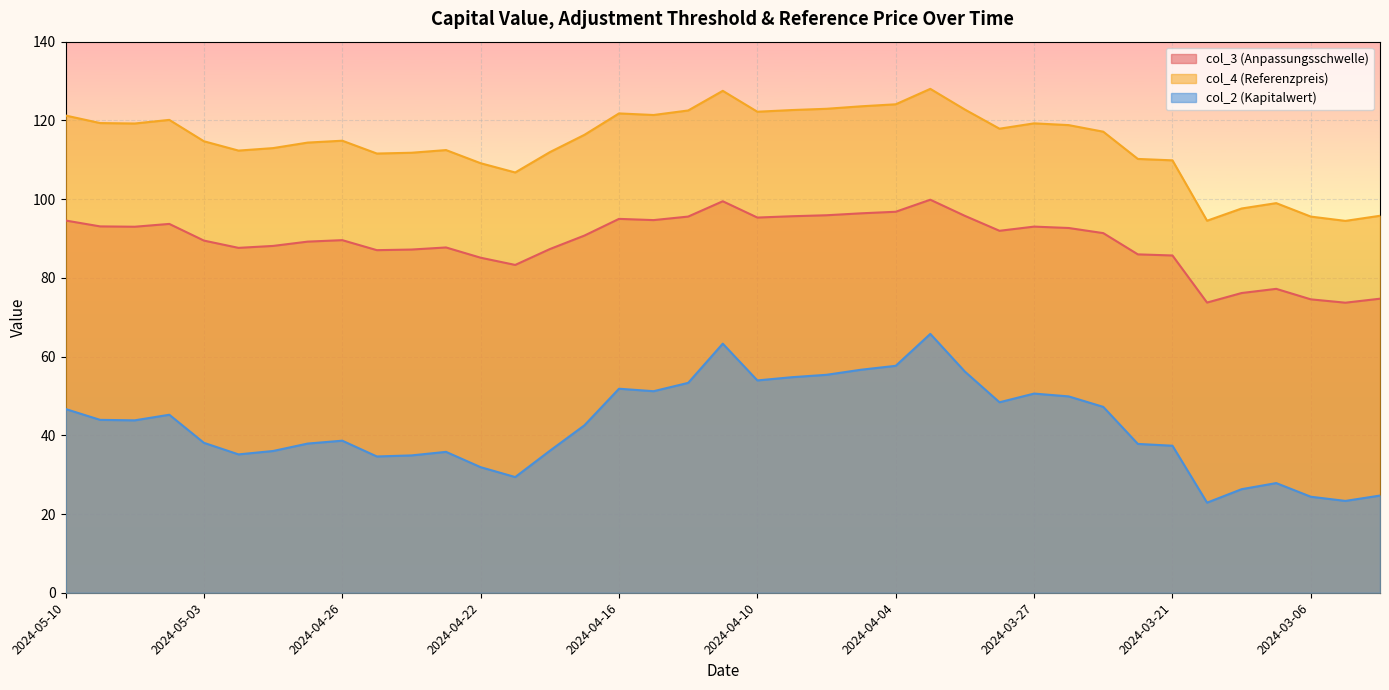

How many lines are shown in the chart?

3